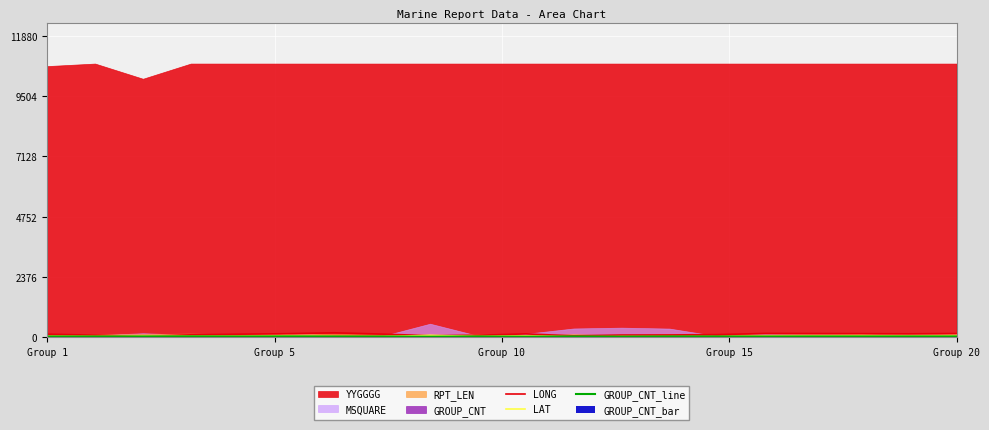

How many values in the GROUP_CNT_line series exceed 16?

6